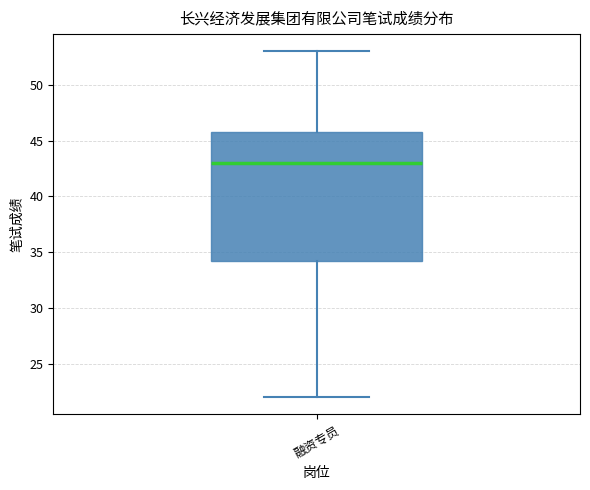

Read this box plot against the y-axis: the position of the median line, the range covered by the box, and the ends of both whiskers. The values are not printed on the chart, so give them approximately, as read against the axis.

median 43.0, box 34.5 to 46.0, whiskers 22.0 to 53.0